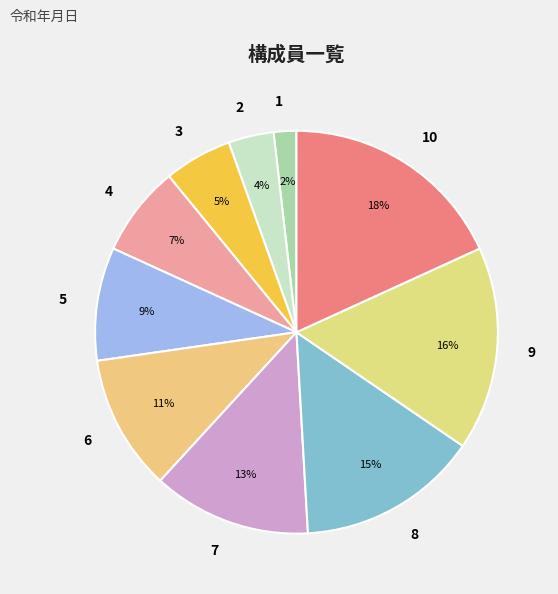

True or false: 9 accounts for 6% of the total.

False